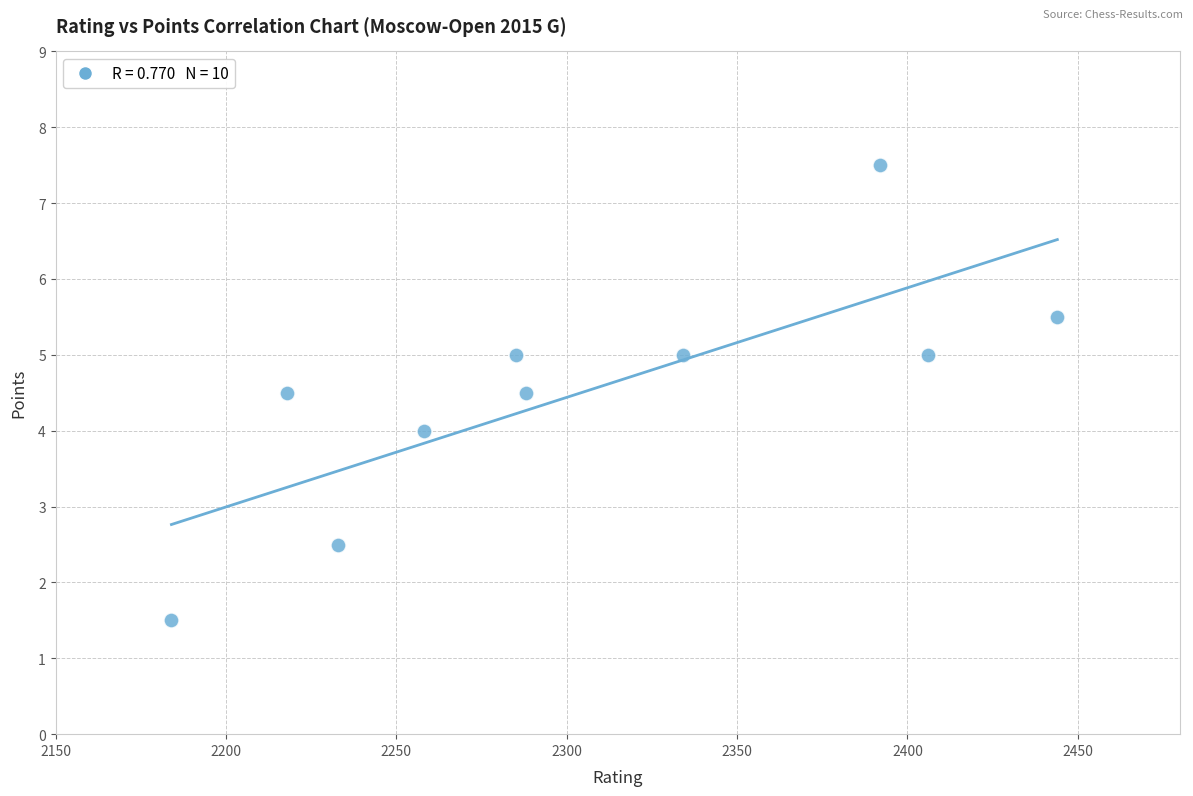

What is the average X value?

2304.2